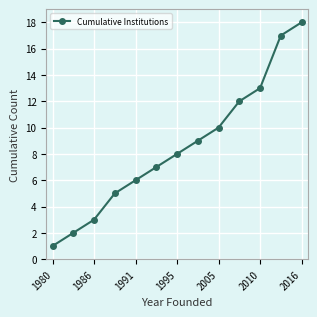

What is the minimum value shown in the chart?

1